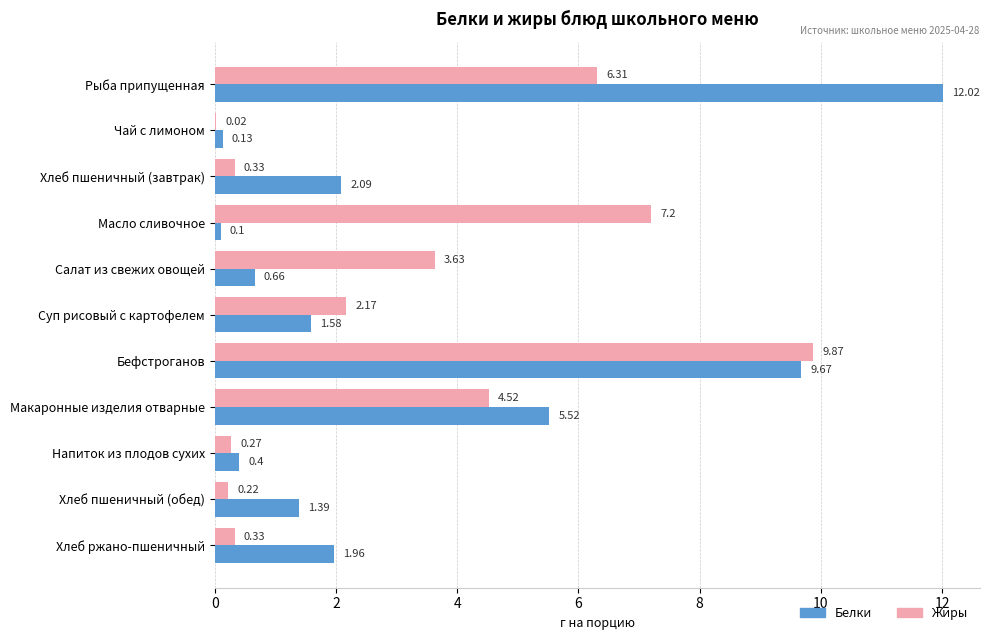

What is the sum of all Жиры values?

34.9